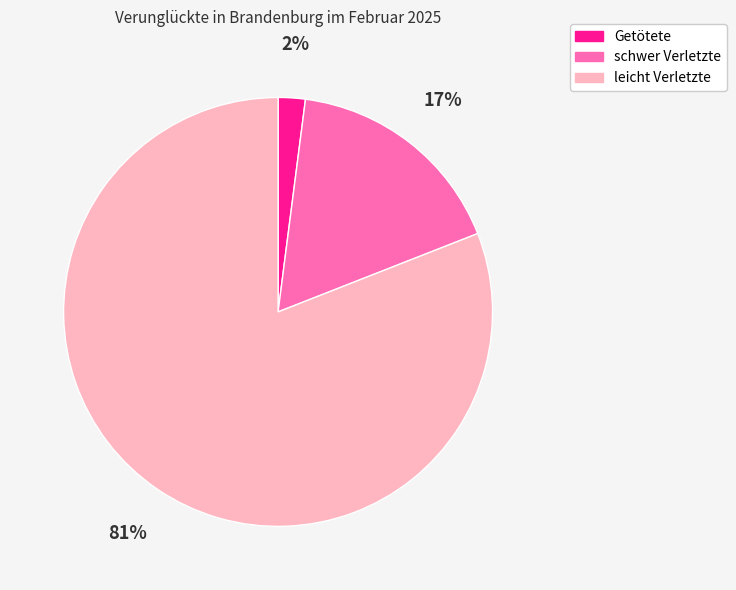

To the nearest percent, what percentage of the pie is leicht Verletzte?

81%